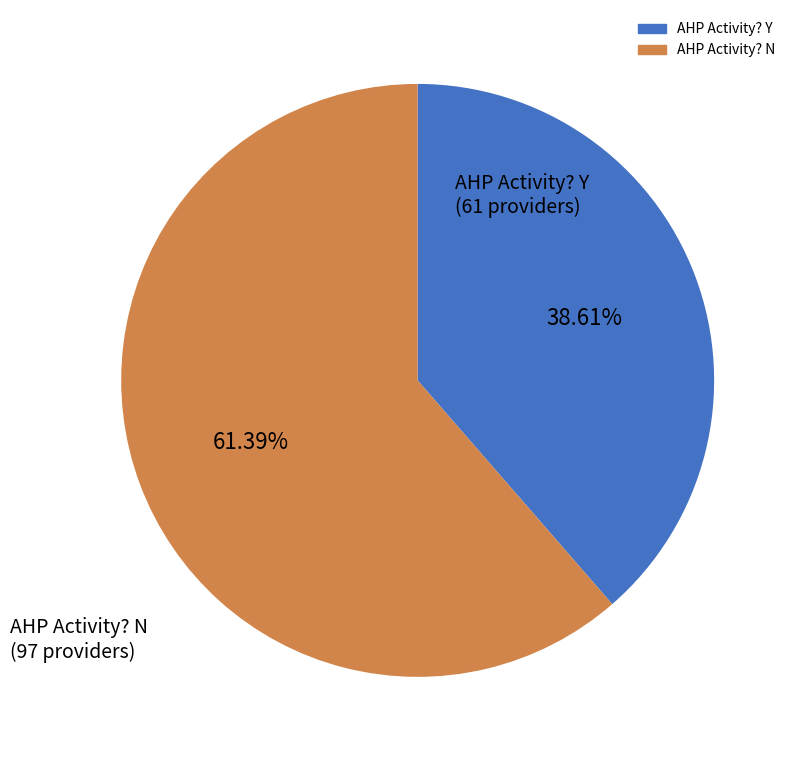

Is it true that AHP Activity? N is 74% of the pie?

False